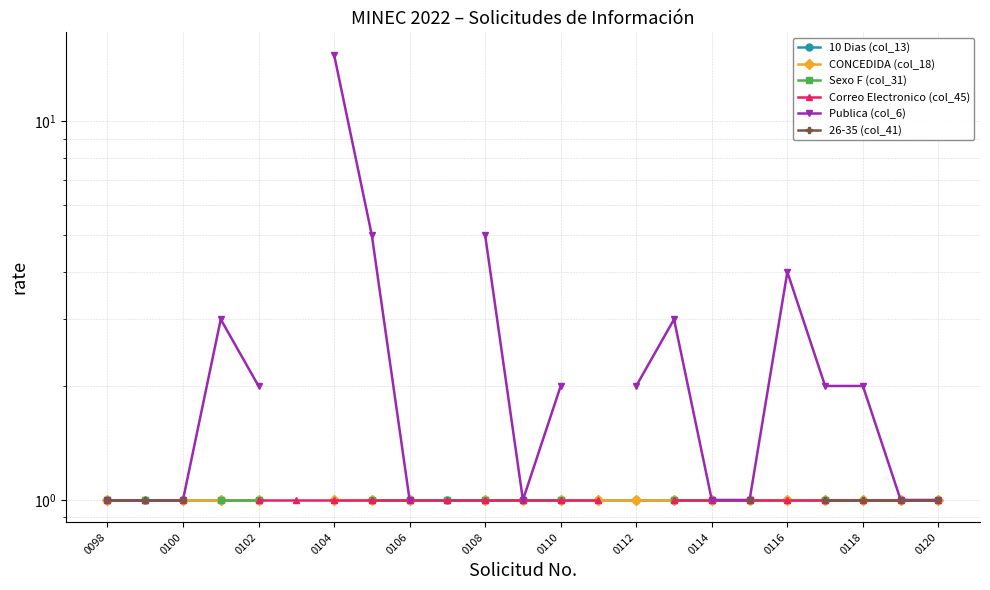

The 10 Dias (col_13) series shows 1.7 at 0120. True or false?

False